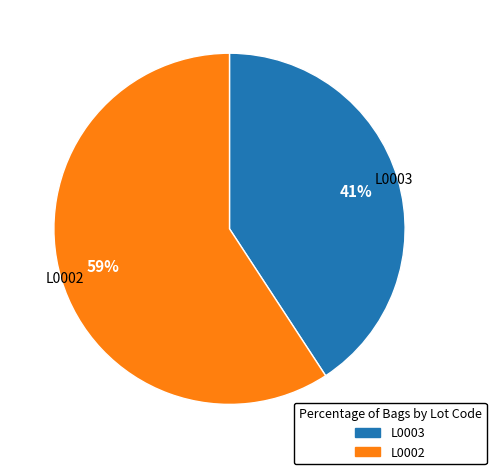

Which category has the biggest portion of the pie?

L0002